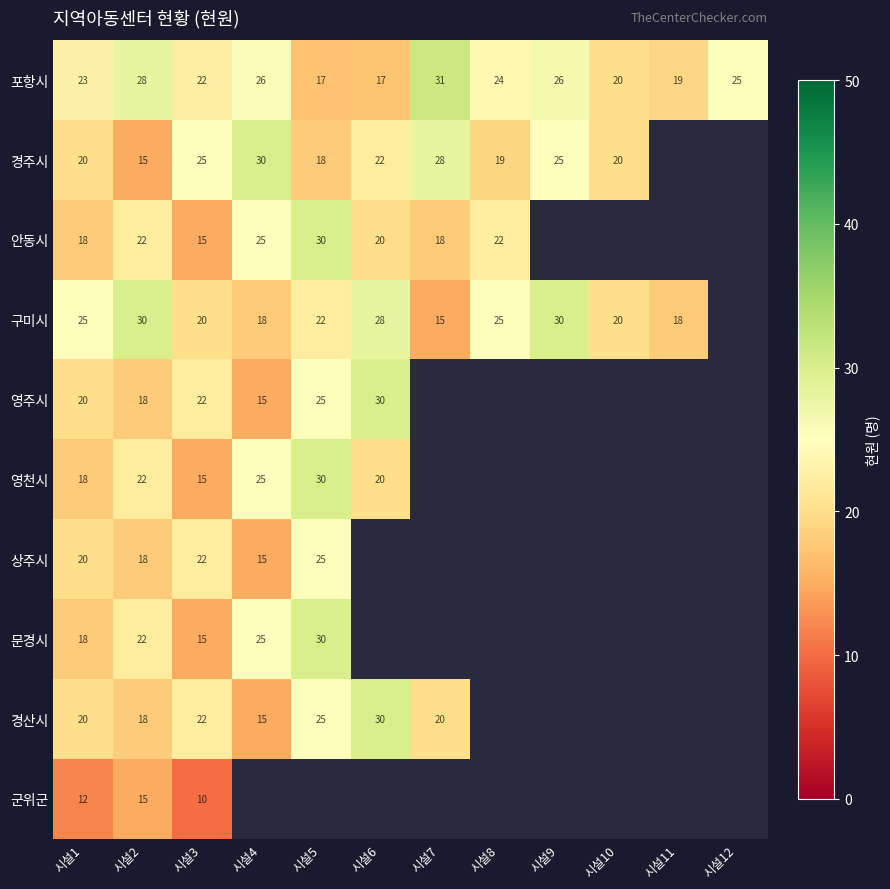

Which series has the widest spread of values?

경주시